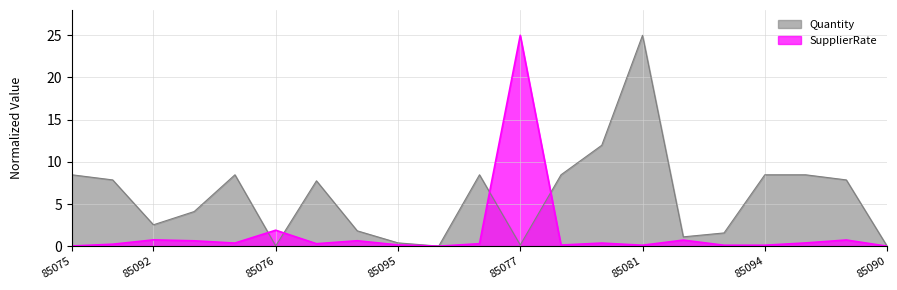

Does the chart display data point markers on the line(s)?

No